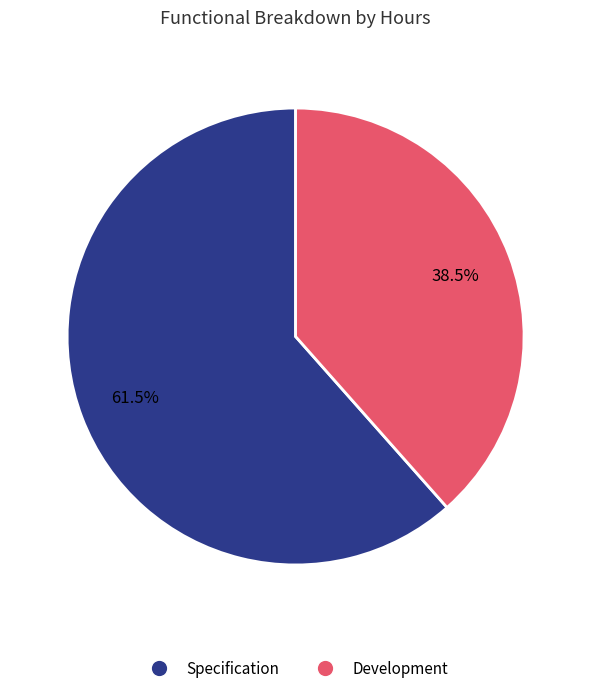

To the nearest percent, what is the combined percentage of Development and Specification?

100%